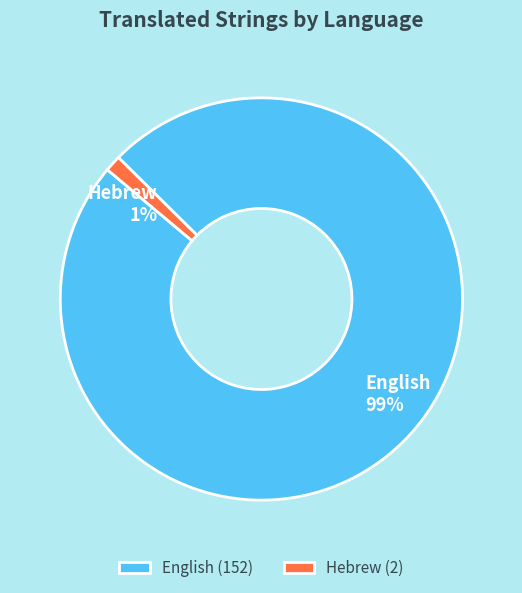

To the nearest percent, what portion does English represent?

99%